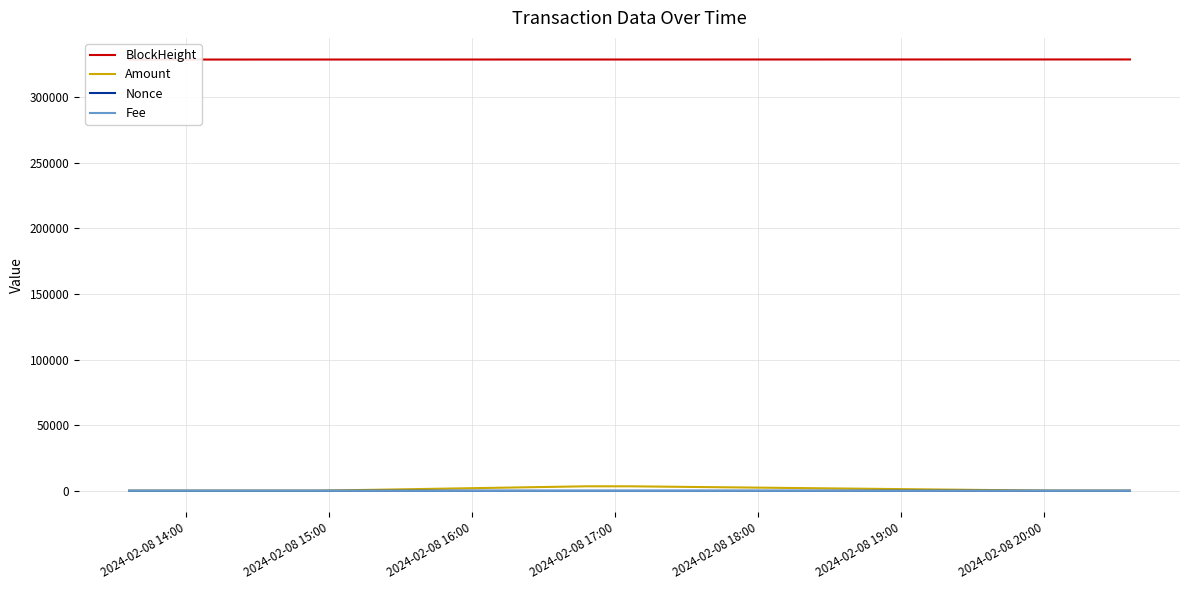

What is the spread (max minus min) of values at 2024-02-08 15:00?

328545.0